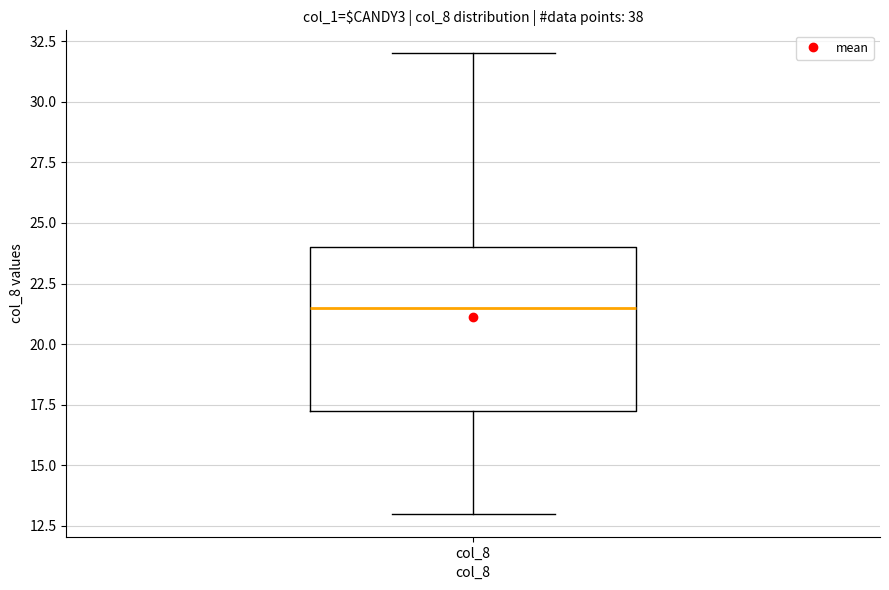

Transcribe this box plot: give where the median line is, the range the box spans, and where the two whiskers end, as read against the y-axis. The values are not printed on the chart, so give them approximately, as read against the axis.

median 21.5, box 17.5 to 24.0, whiskers 13.0 to 32.0